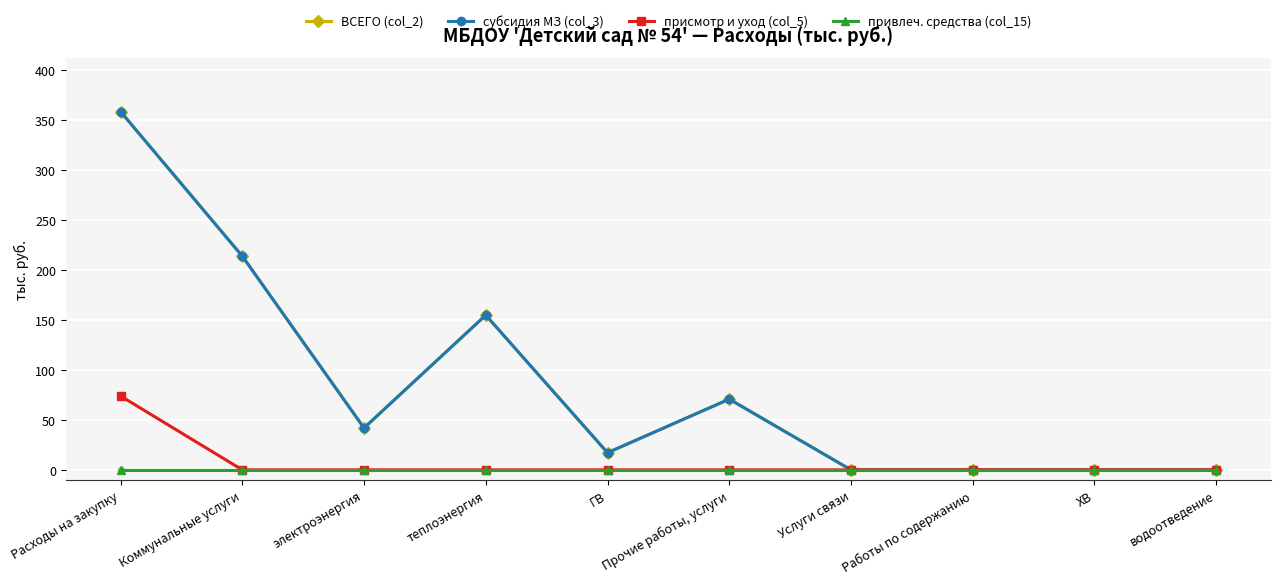

Which series has the largest total across all categories?

ВСЕГО (col_2)